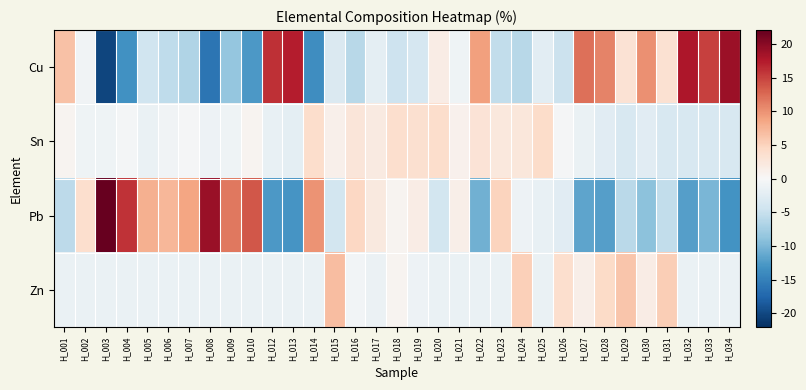

Which category has the lowest value across all series?

H_003